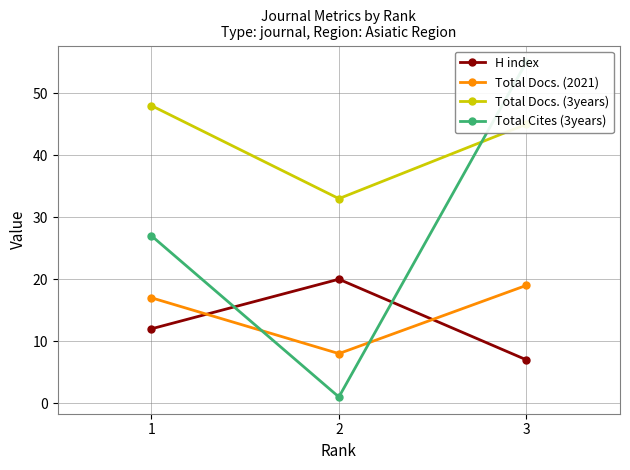

At how many categories does at least one series exceed 4?

3